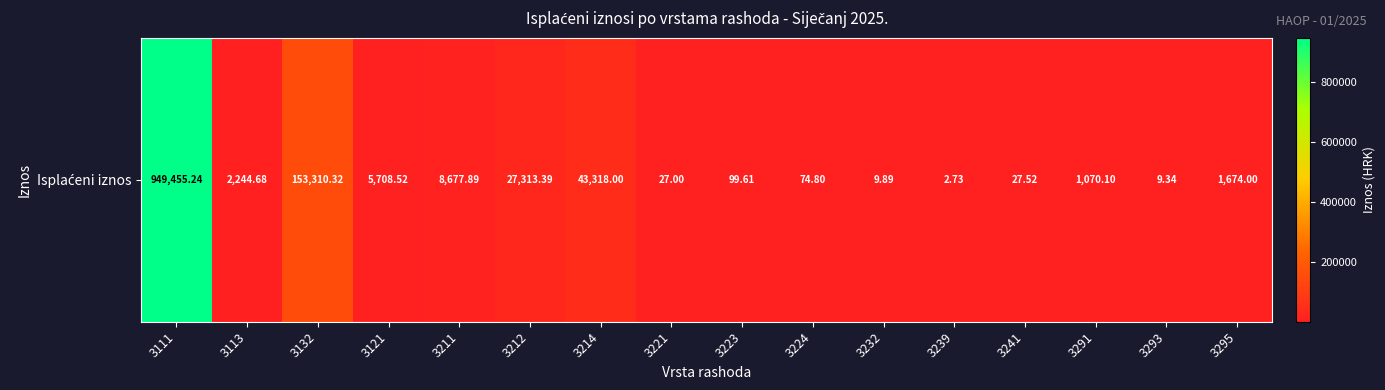

The chart shows a value of 2.7 at 3239. True or false?

True